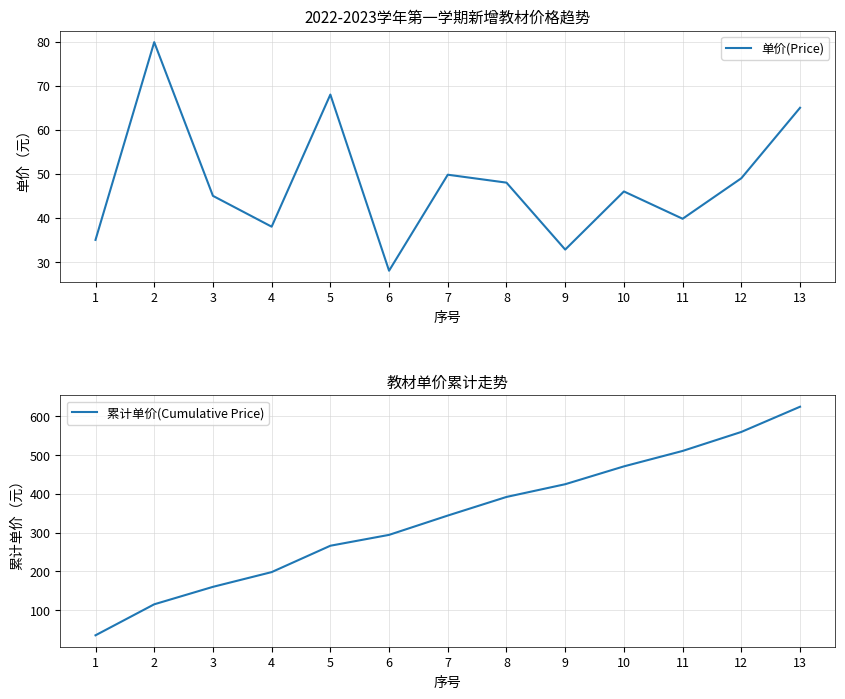

Which has a higher value, 1 or 10?

10